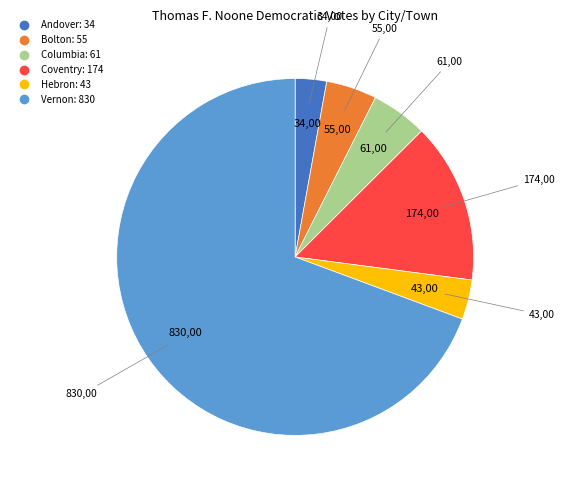

Between Bolton and Andover, which is larger?

Bolton